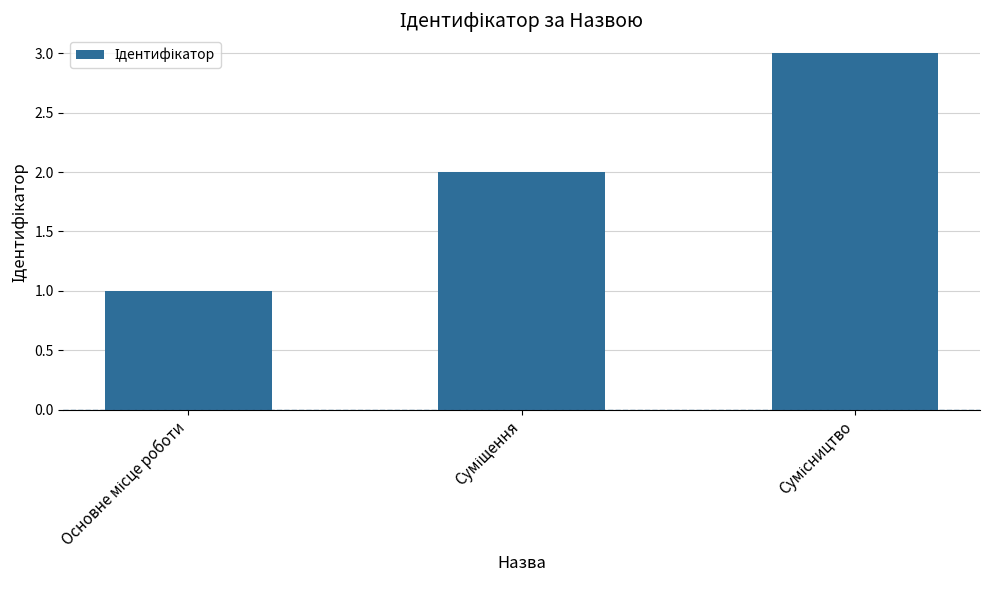

What is the sum of all values?

6